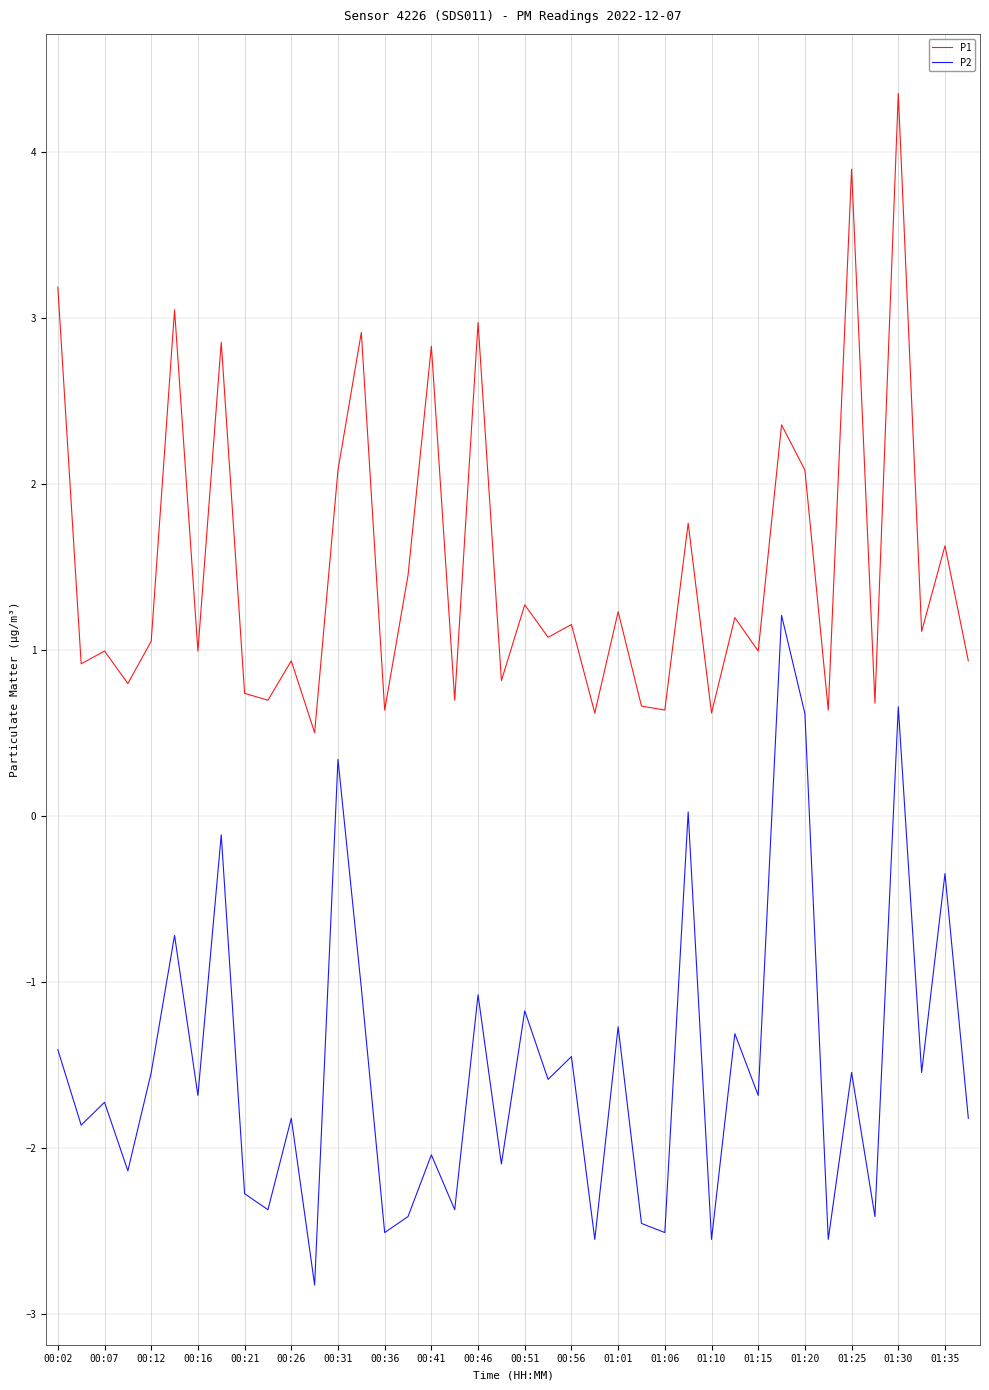

True or false: P2 and P1 cross at least once.

False